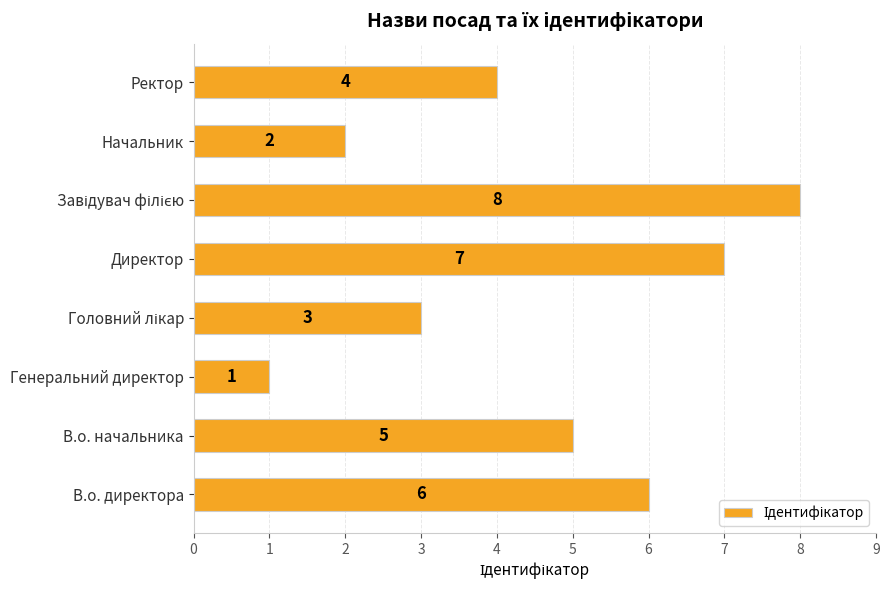

Which label corresponds to the smallest value in the chart?

Генеральний директор